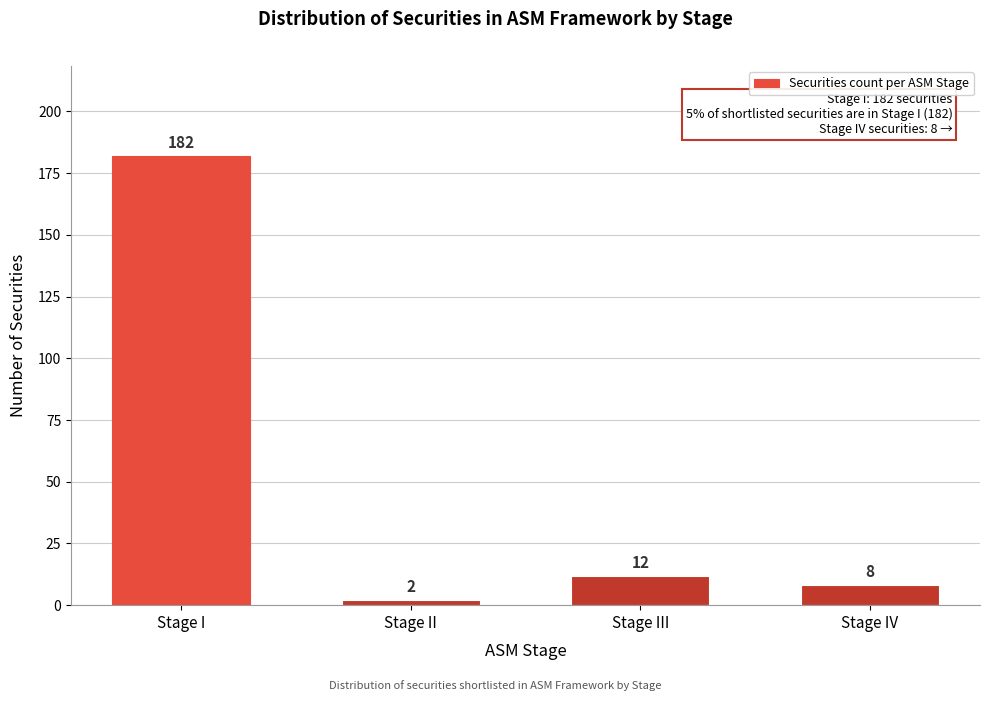

Reading left to right, list all the values displayed in this chart.

Stage I=182	Stage II=2	Stage III=12	Stage IV=8